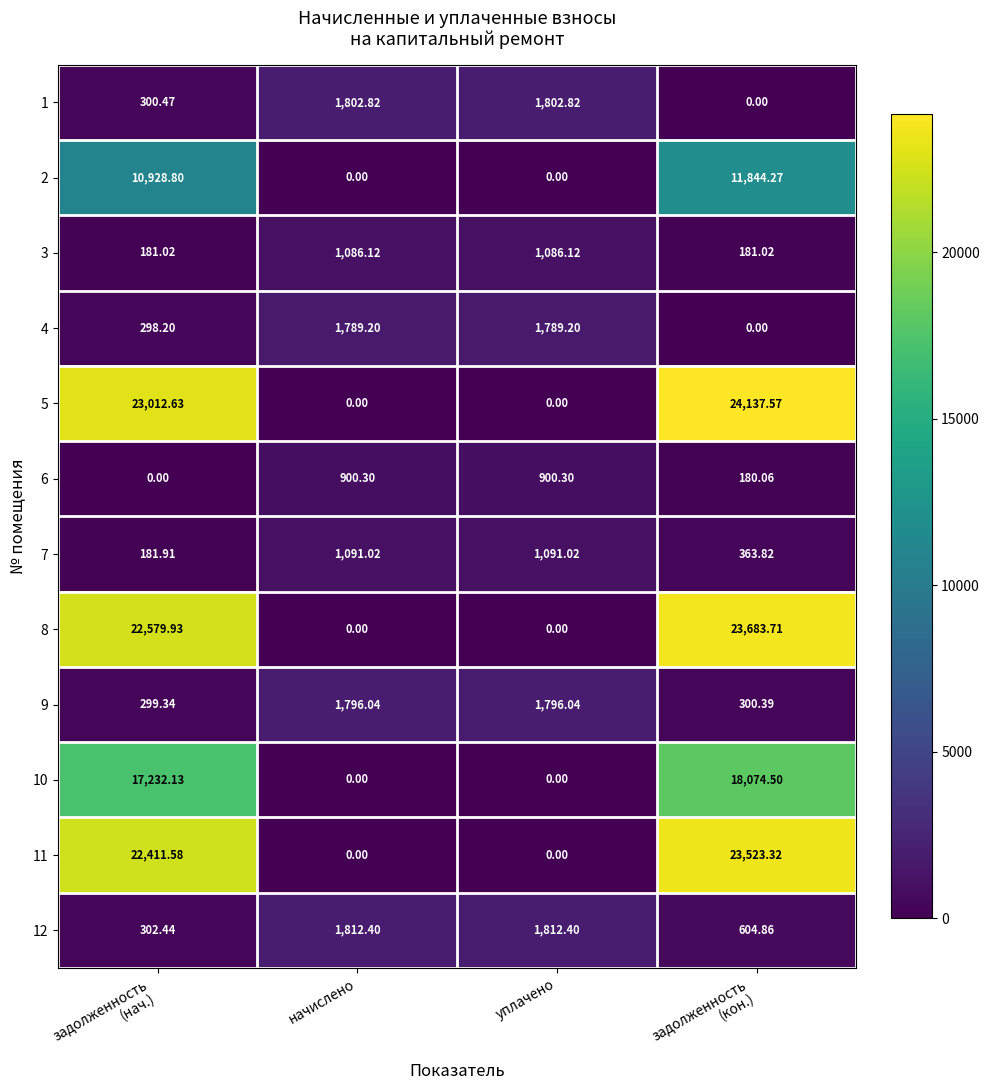

Which series has the largest total across all categories?

5